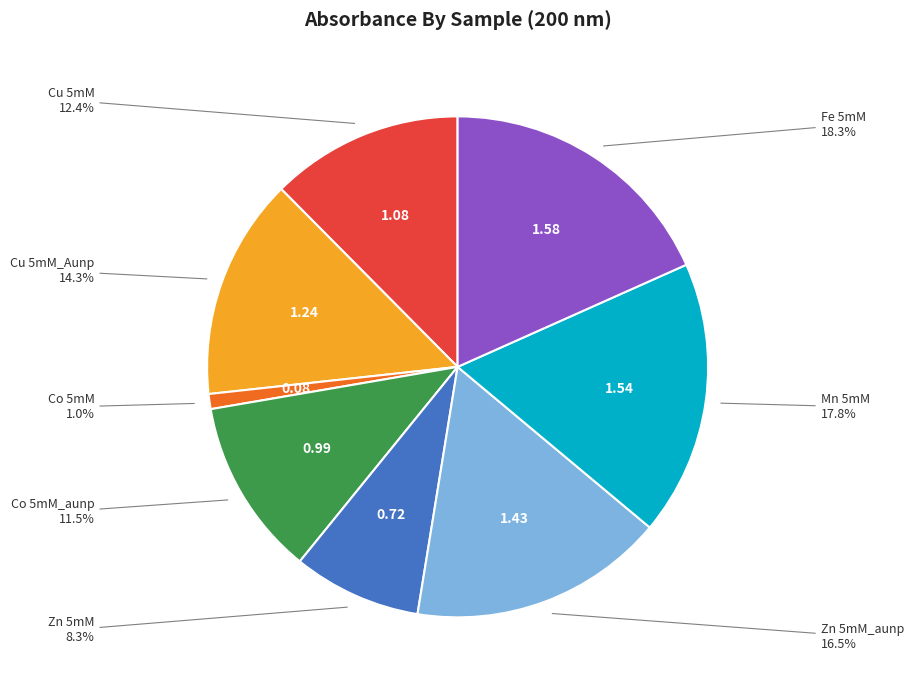

Which slice is the smallest?

Co 5mM